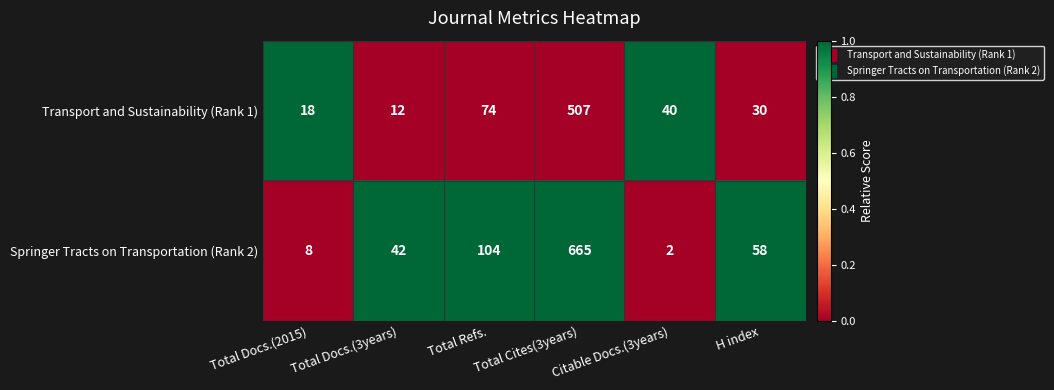

True or false: Transport and Sustainability (Rank 1) has a value of 720 at Total Cites(3years).

False